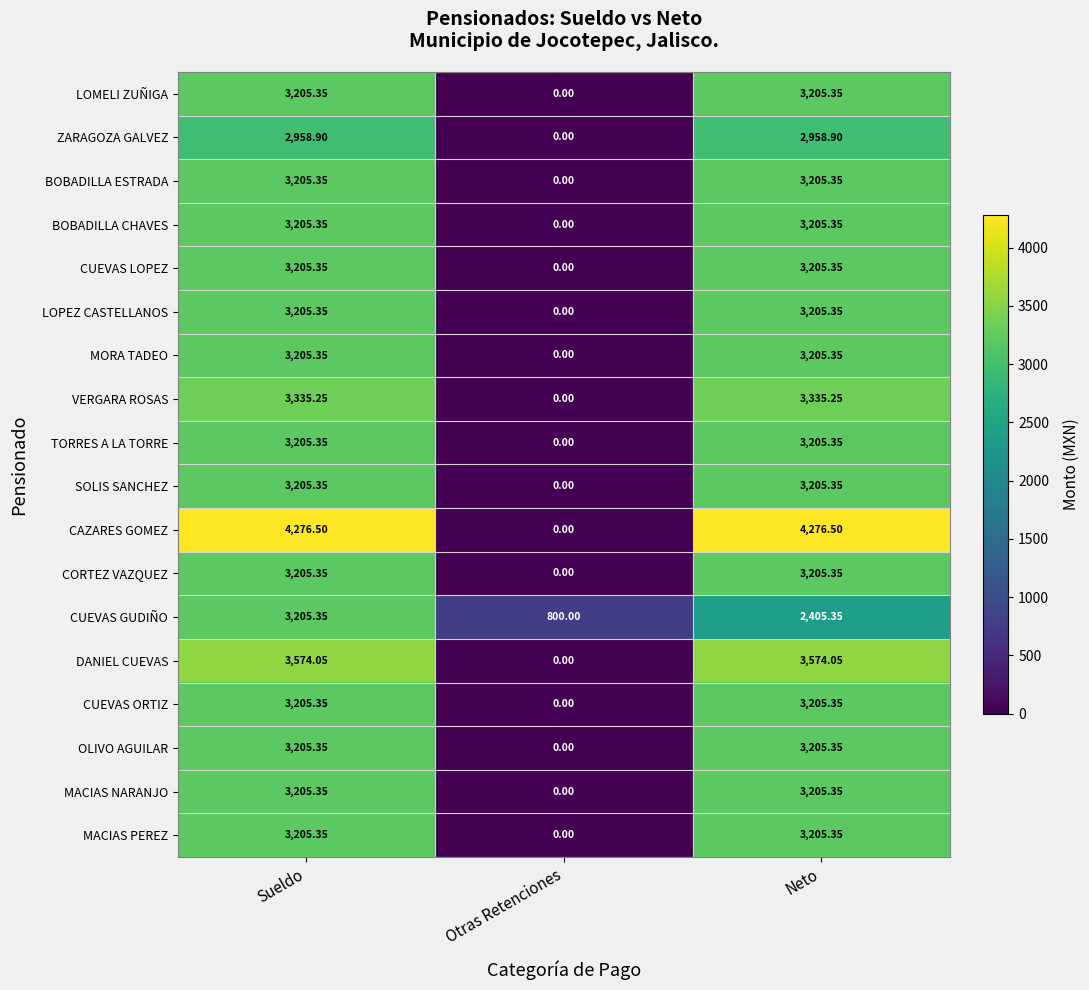

At how many categories does at least one series exceed 1481?

2